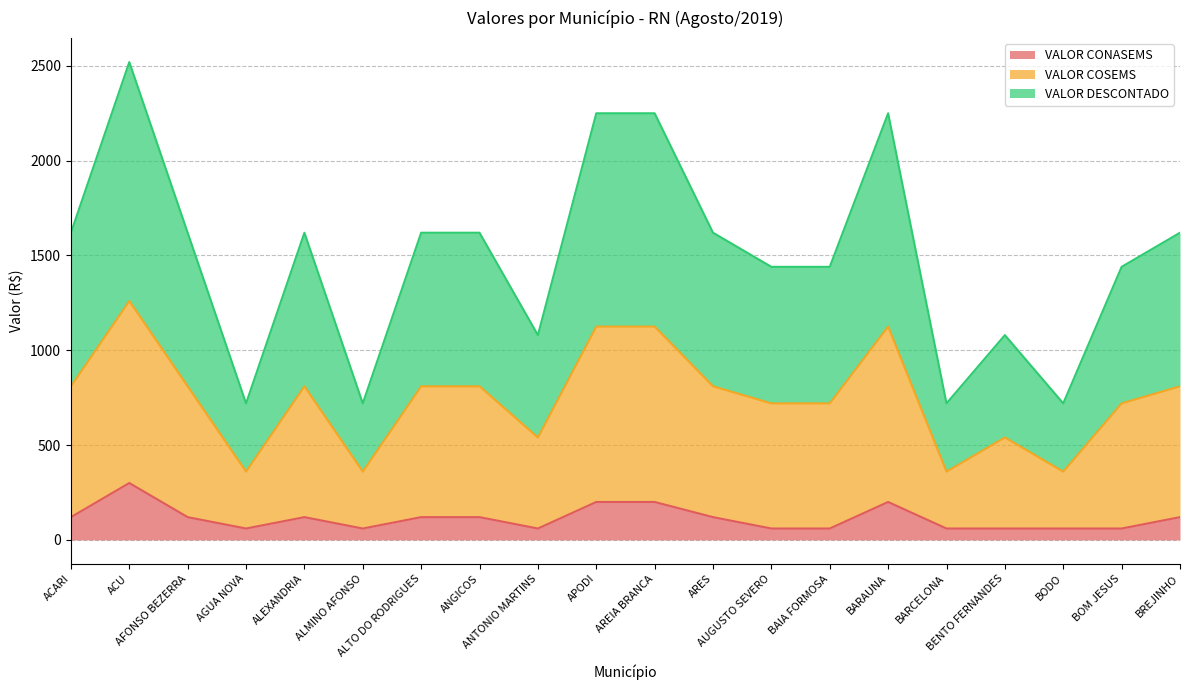

What is the label of the 16th point from the left?

BARCELONA